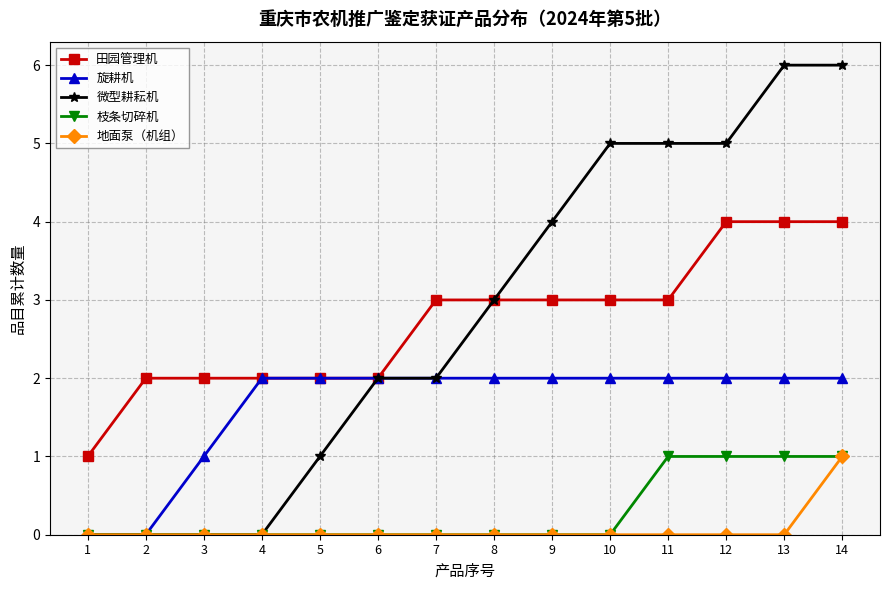

True or false: 田园管理机 has a value of 1 at 1.

True